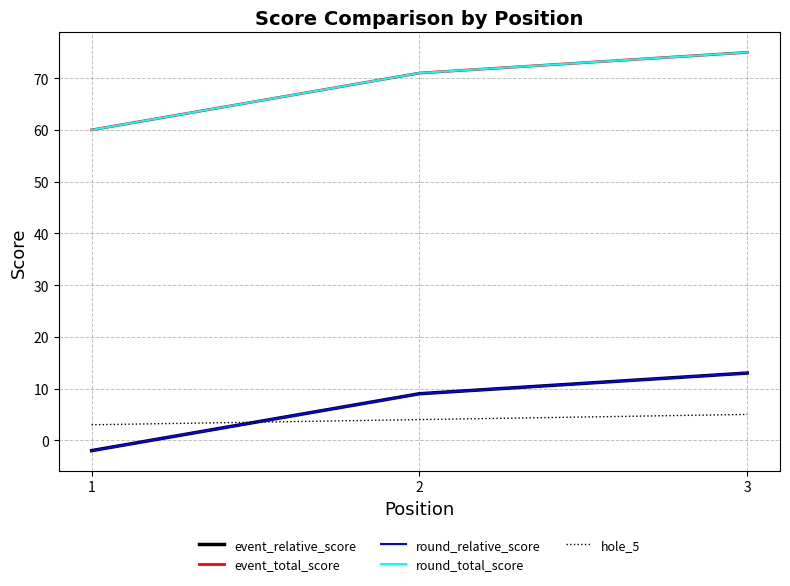

Which series changed the most between 1 and 3?

event_relative_score